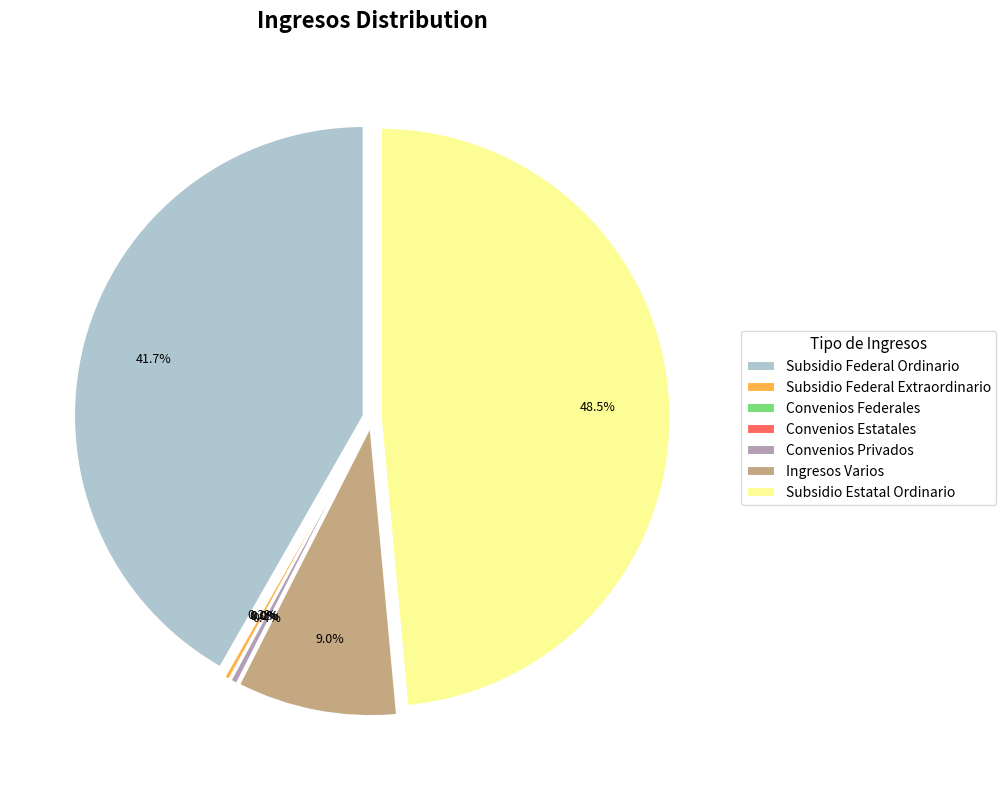

Which category has the smallest portion of the pie?

Convenios Estatales